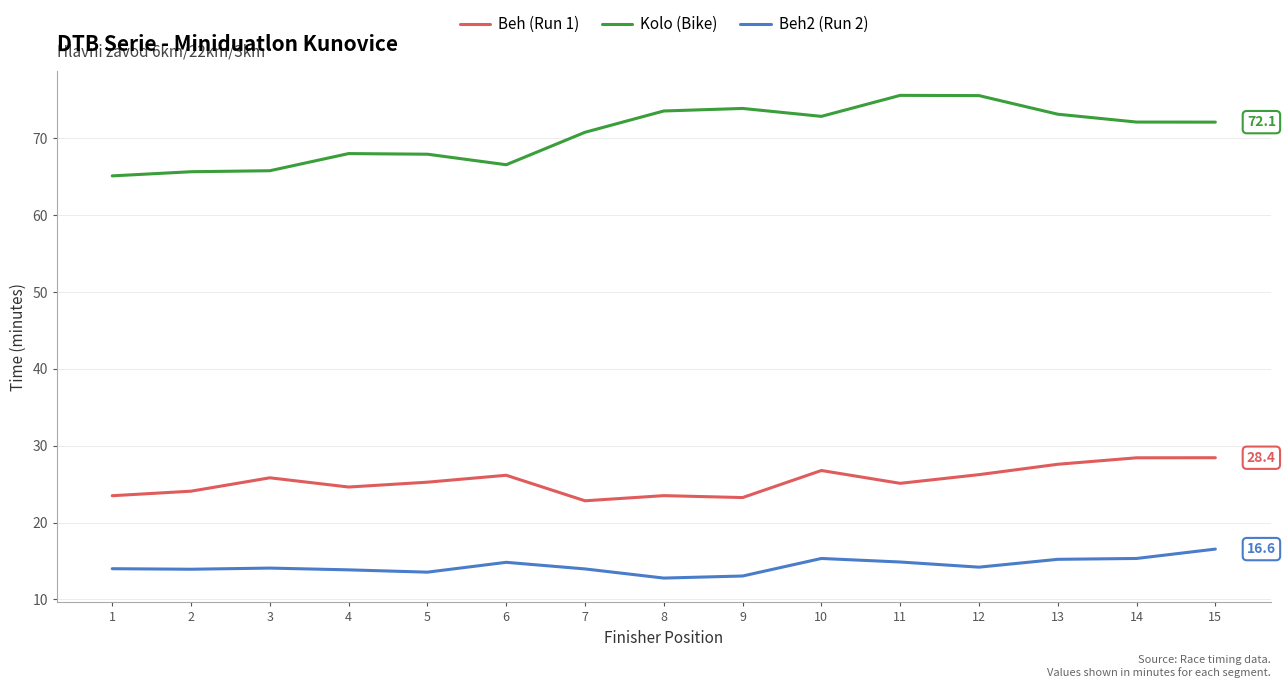

What is the difference between the maximum and minimum values in the Beh (Run 1) series?

5.6